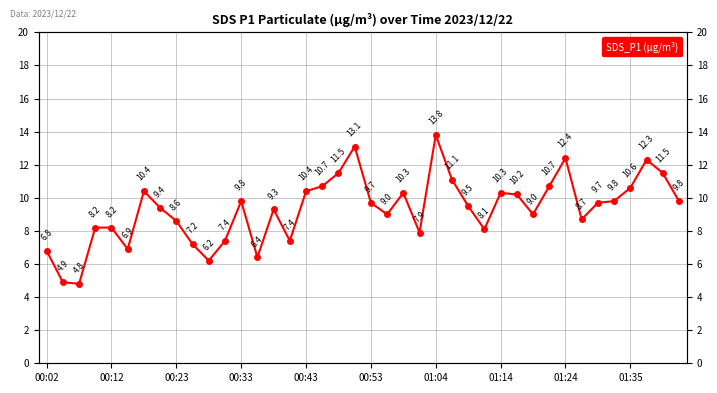

What is the ratio of the value at 13 to the value at 33?

0.7